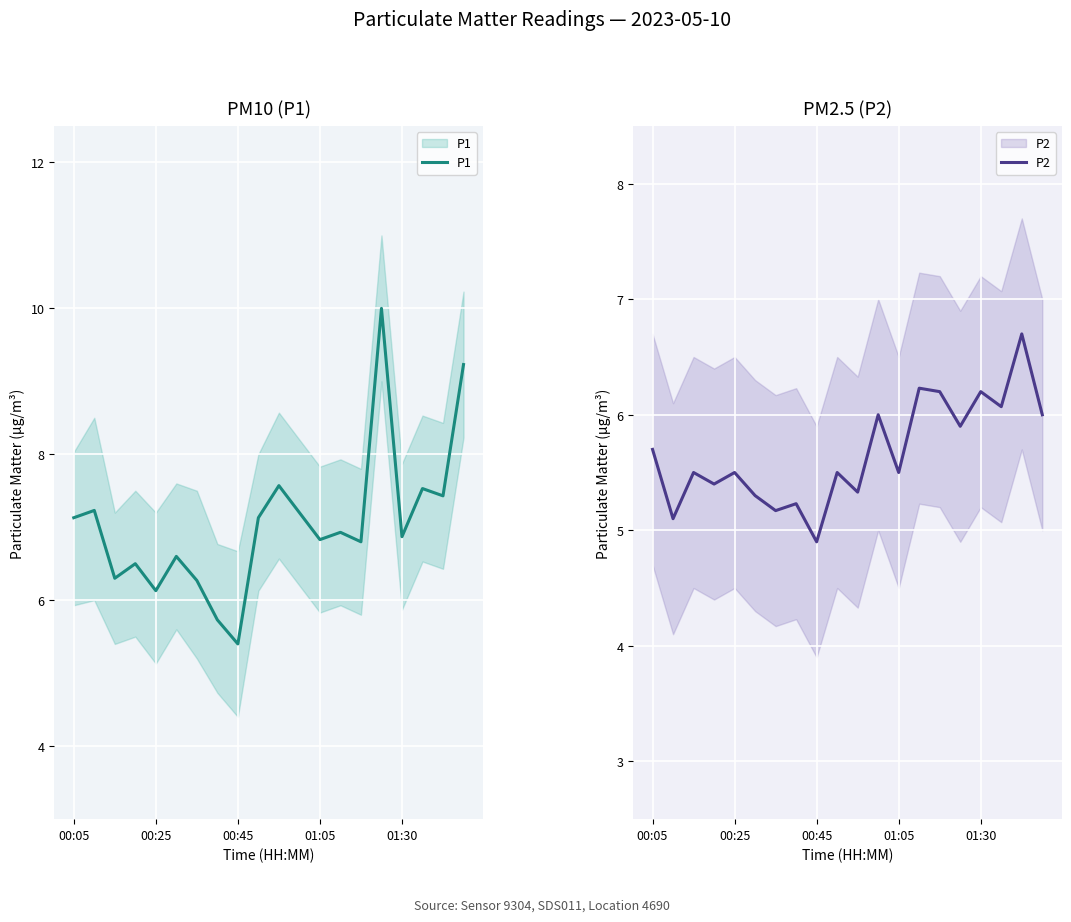

List the series in order of their peak value, highest first.

P1, P2